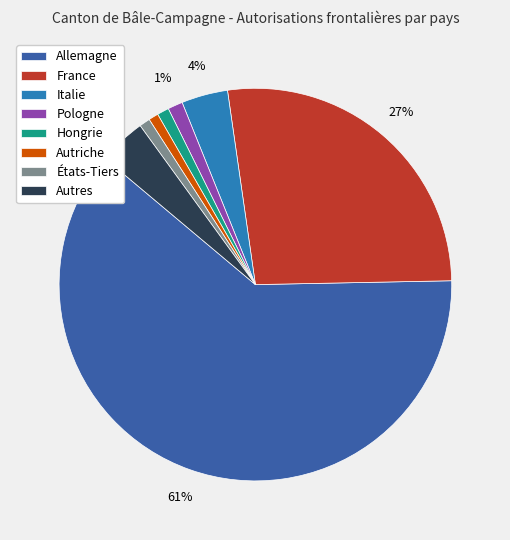

The Hongrie slice represents 1% of the pie. True or false?

True